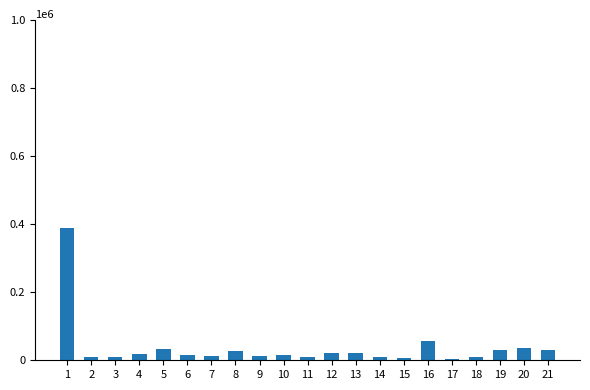

Reading left to right, transcribe all the data shown in this chart.

388428	9930	10901	19206	33607	16548	12010	25872	13325	16343	9670	20010	20780	9838	5554	55775	4416	8718	29415	35488	31022